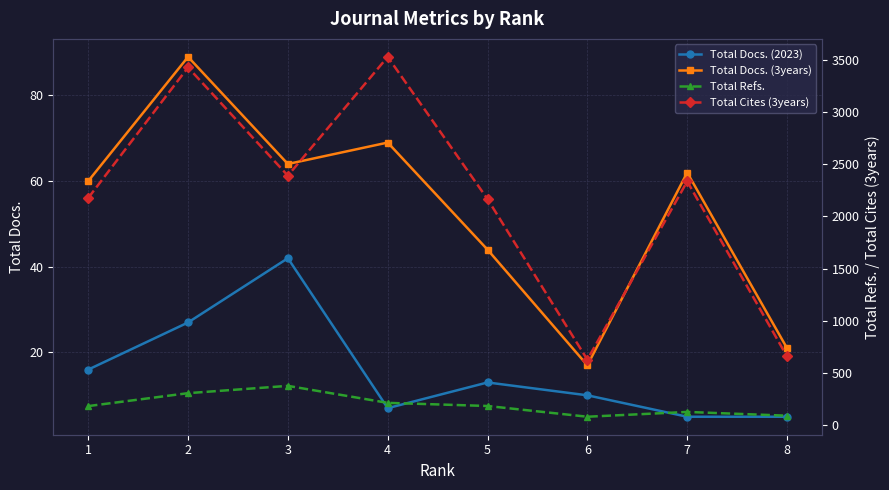

At which label does Total Cites (3years) first exceed 2336?

2